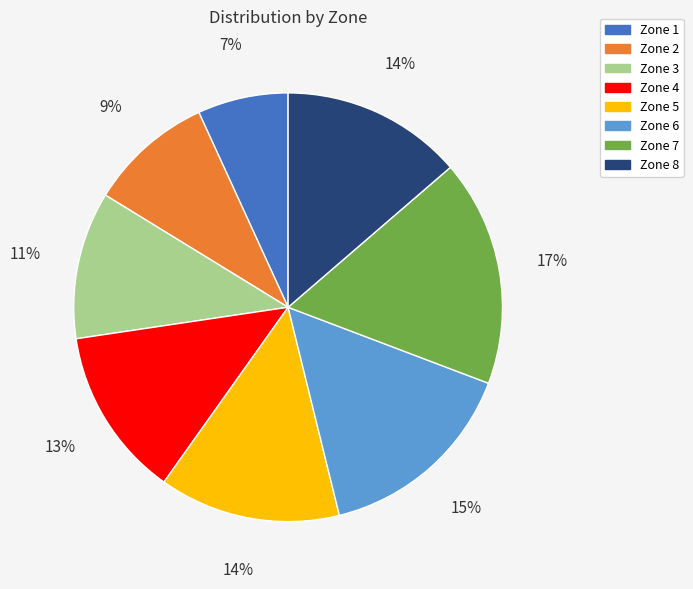

Do Zone 4 and Zone 3 together represent more than half of the pie?

No